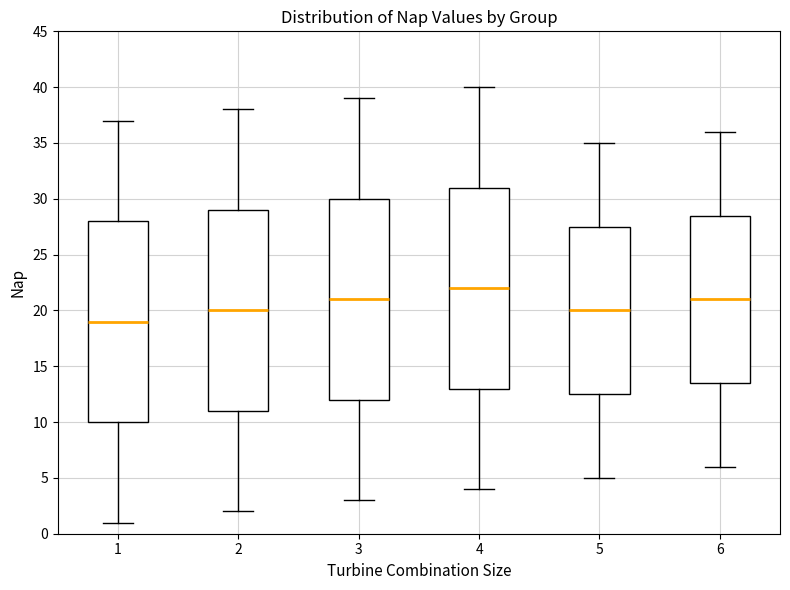

Which box's median line is the lowest?

1